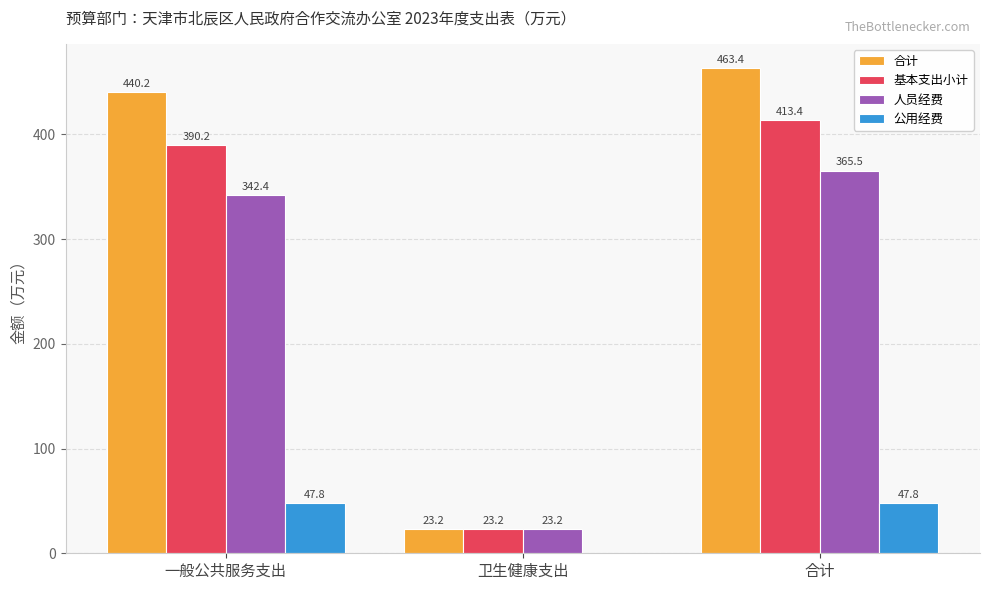

How many data points does each series have?

3